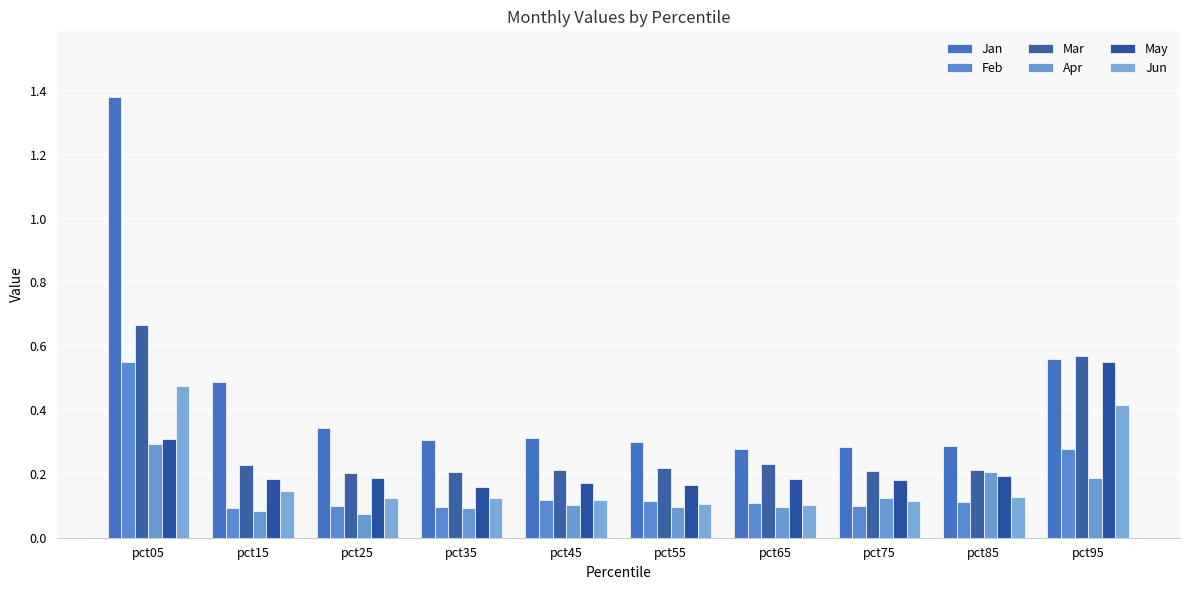

How many bars are there in each group?

6